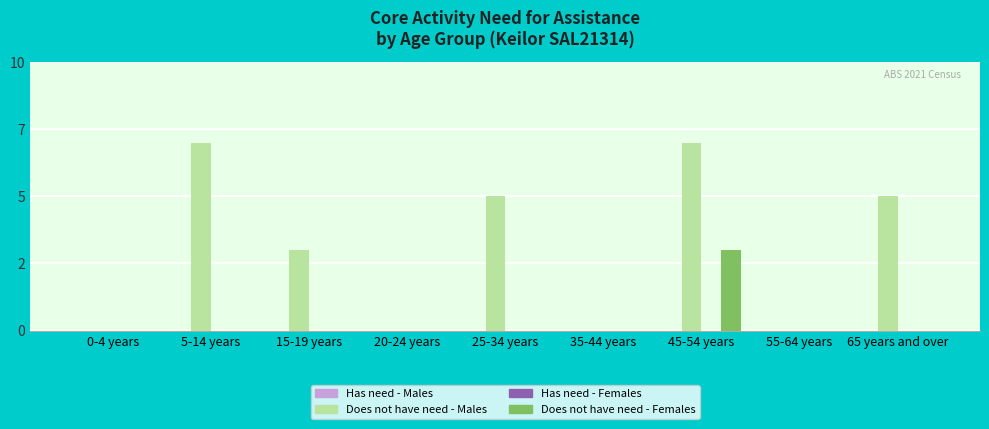

Between 15-19 years and 20-24 years, which series saw the biggest shift?

Does not have need - Males